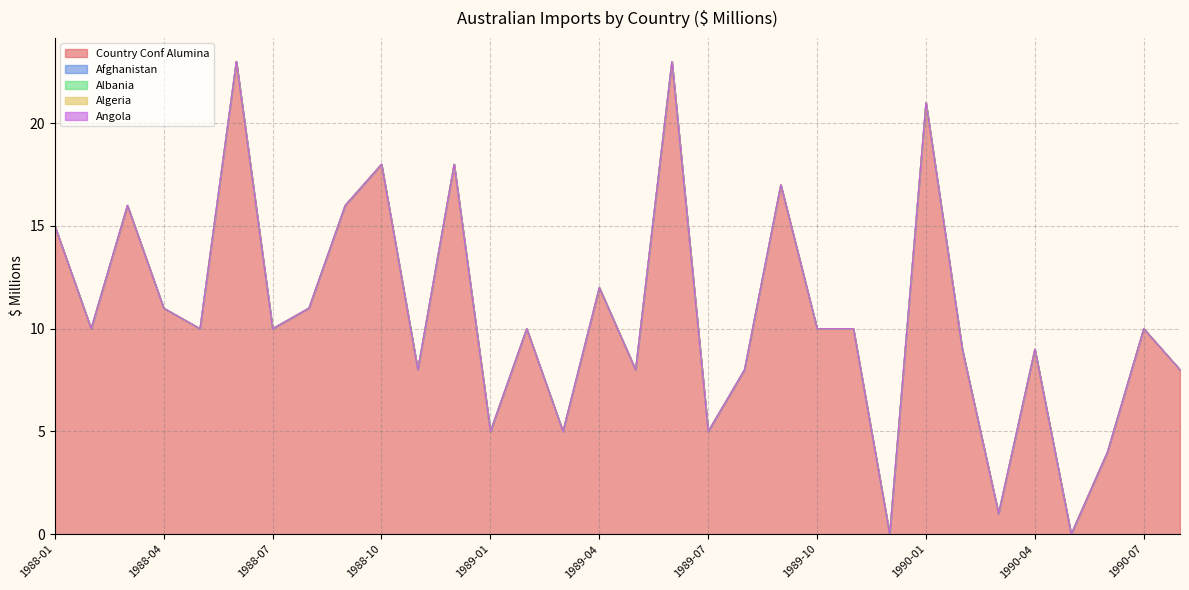

What is the average value of the Country Conf Alumina series?

11